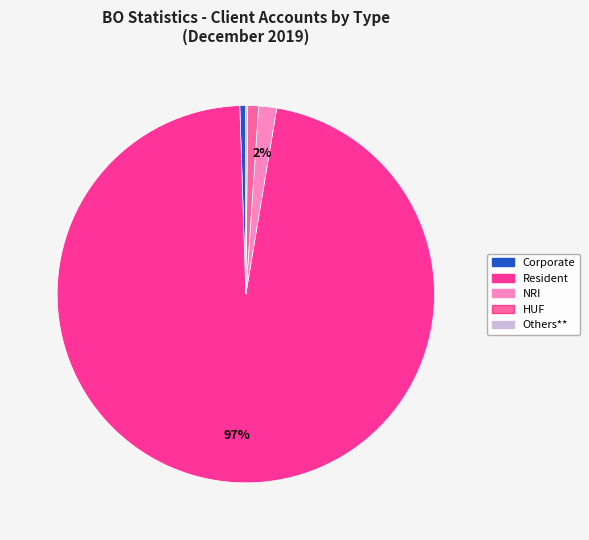

Does any single category account for the majority?

Yes